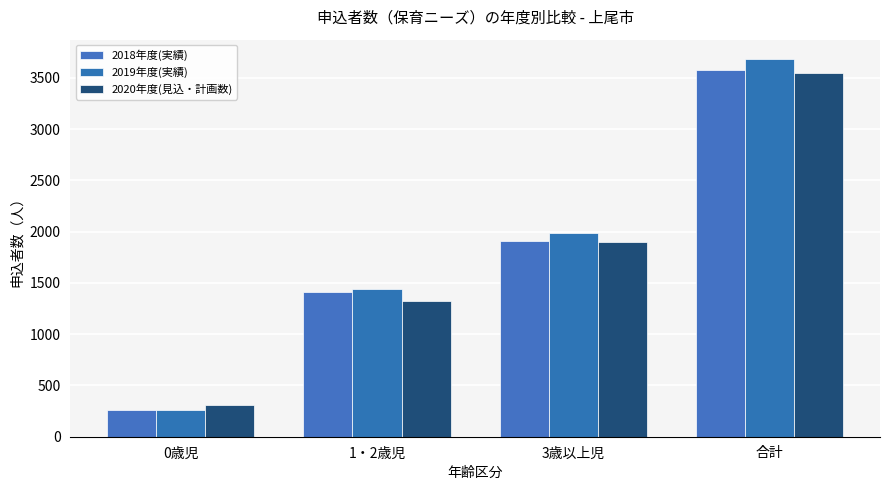

Rank the series by their maximum value, from lowest to highest.

2020年度(見込・計画数), 2018年度(実績), 2019年度(実績)